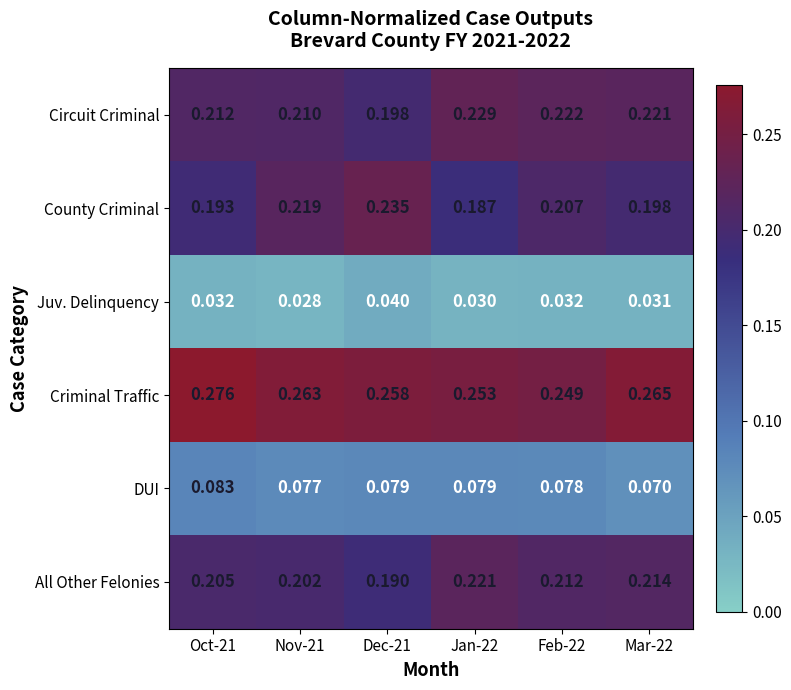

What is the total value across all series at Feb-22?

1.0